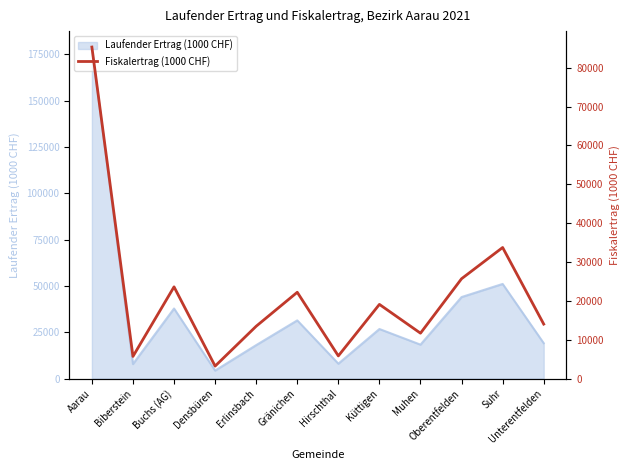

The chart shows a value of 11665.8 at Muhen. True or false?

True